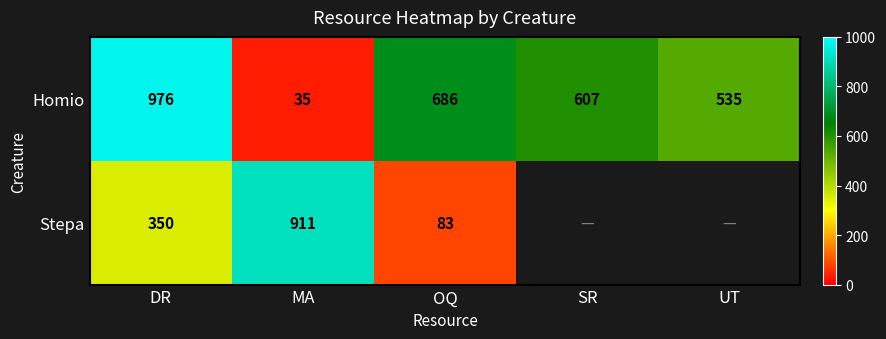

At which label does Homio first exceed 607?

DR